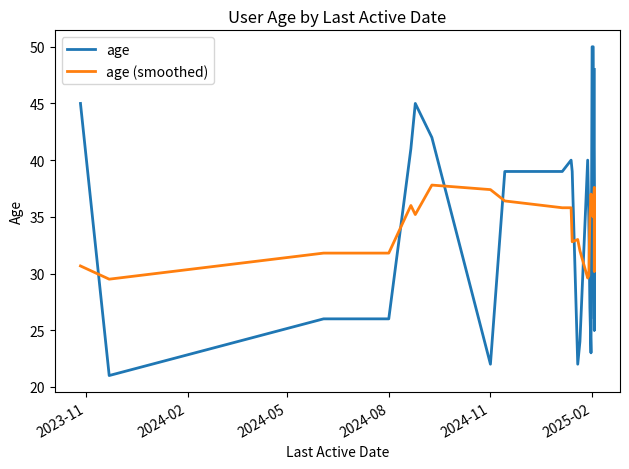

True or false: age (smoothed) and age intersect in this chart.

True